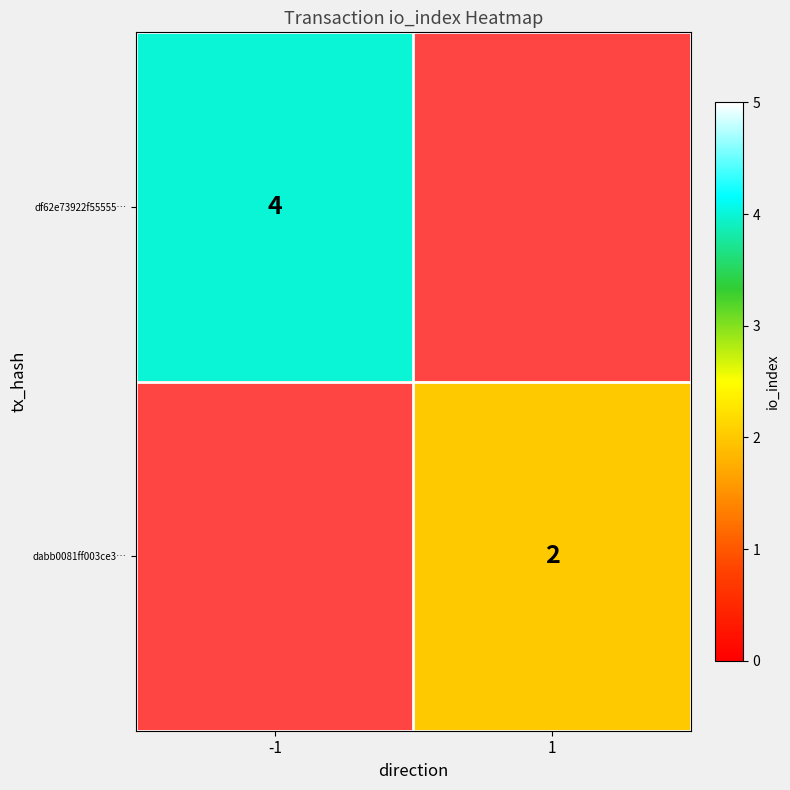

Is the value of df62e73922f55555… at -1 greater than the value of dabb0081ff003ce3… at 1?

Yes